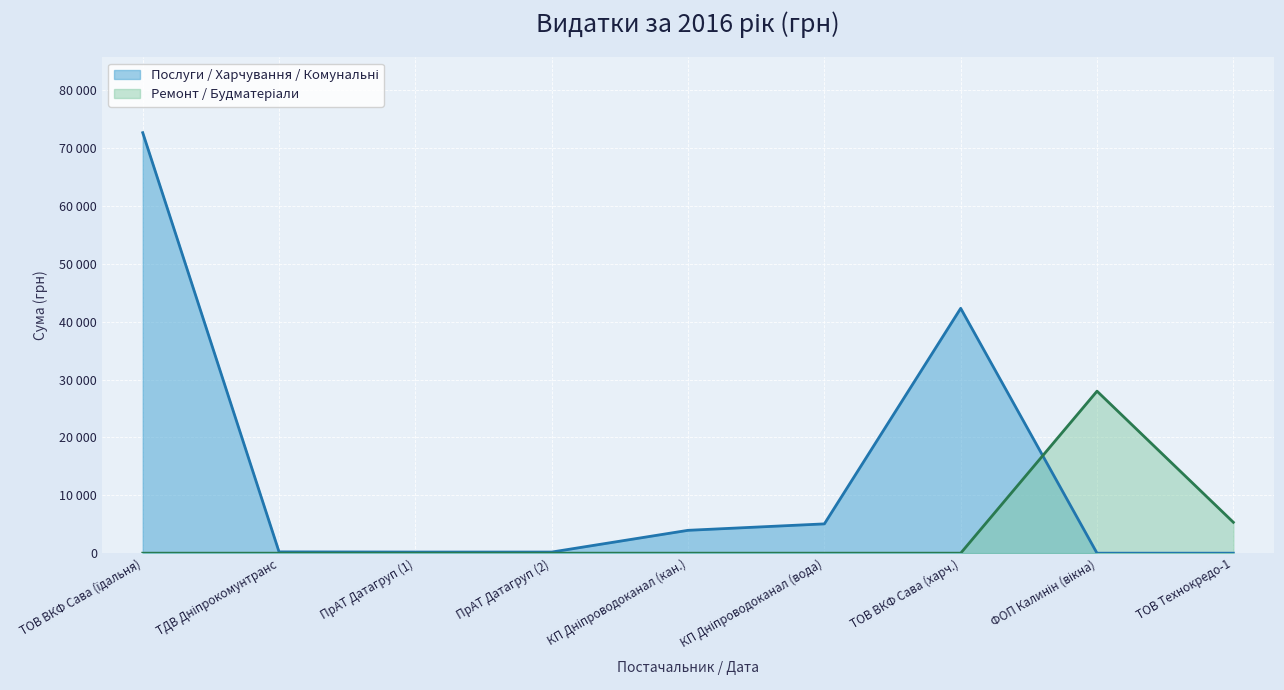

Is it true that the value at 21.11.2016 is 28000.0?

True